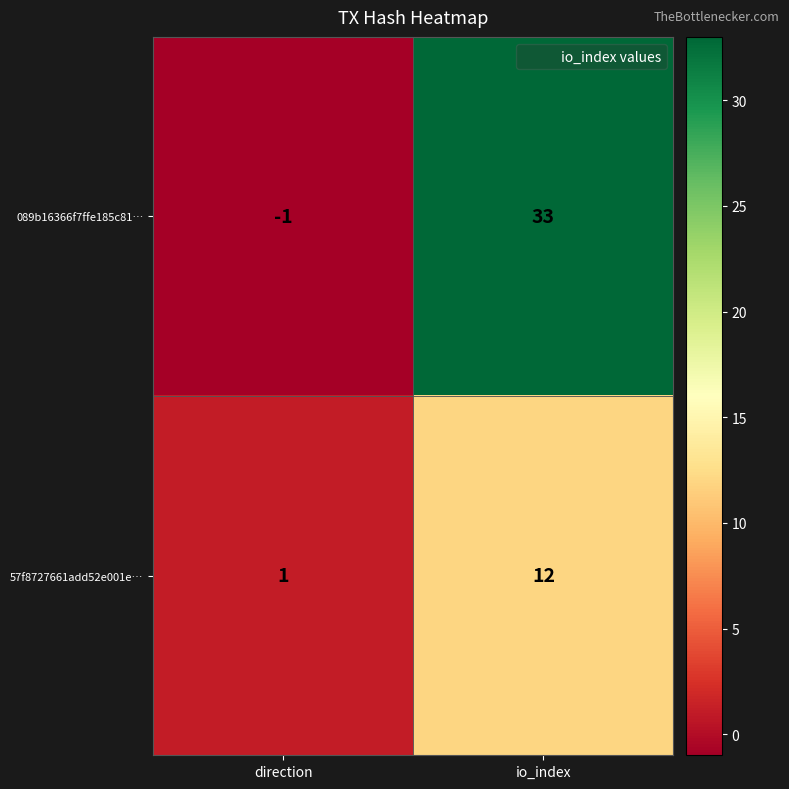

List the series in order of their overall mean, highest first.

089b16366f7ffe185c81…, 57f8727661add52e001e…